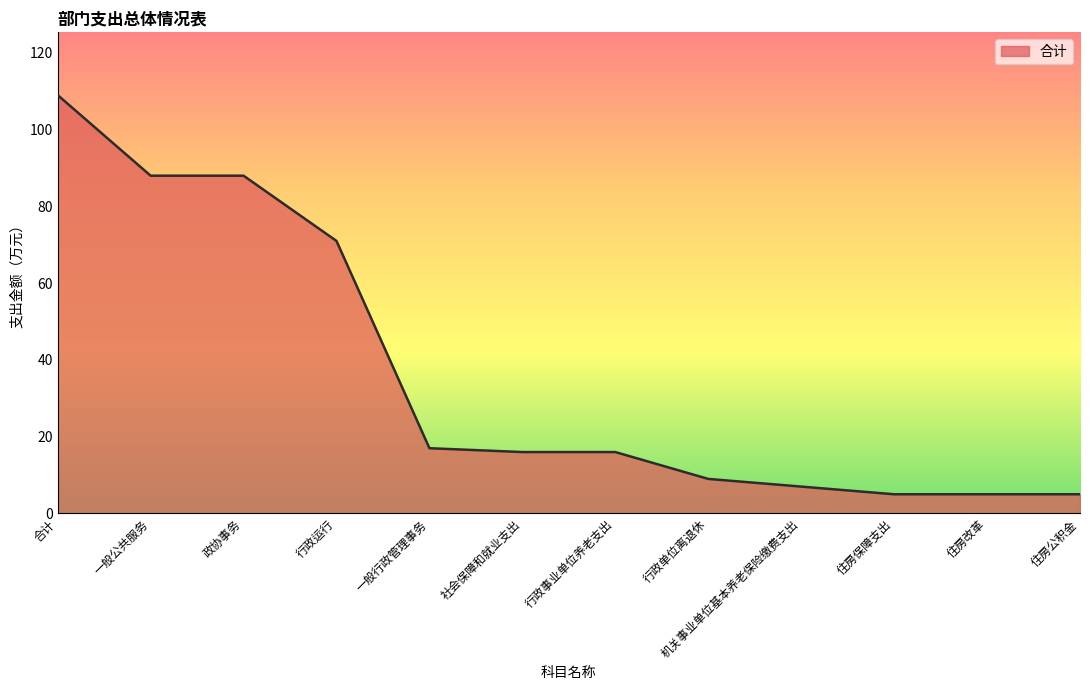

How many lines are shown in the chart?

1